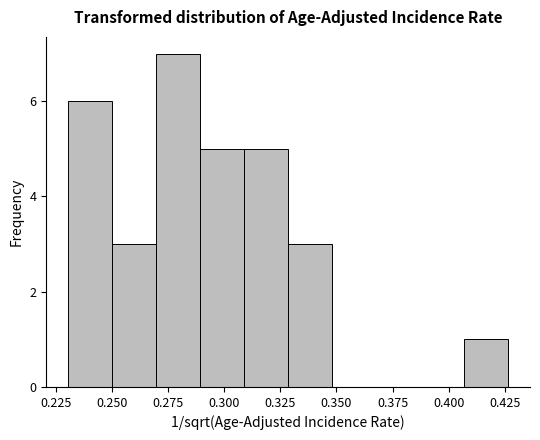

Around what value on the x-axis is the tallest bar? Give the approximate position of its centre, as read against the axis.

0.280